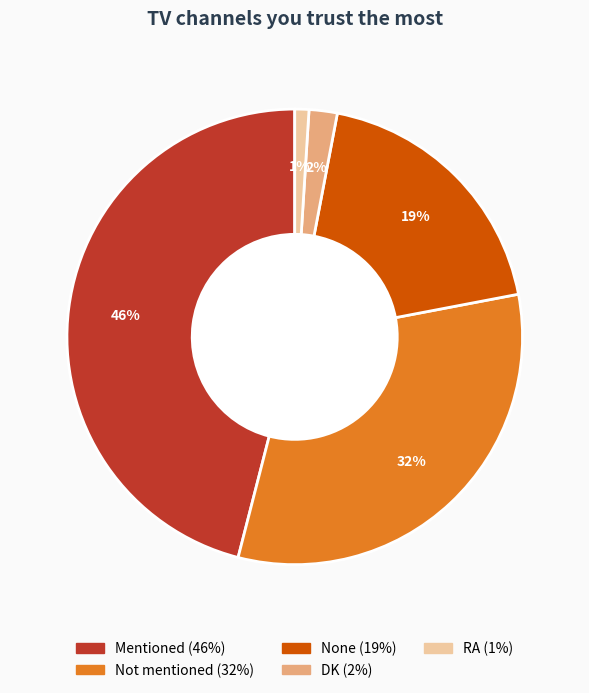

What is the ratio of the value at RA to the value at None?

0.1